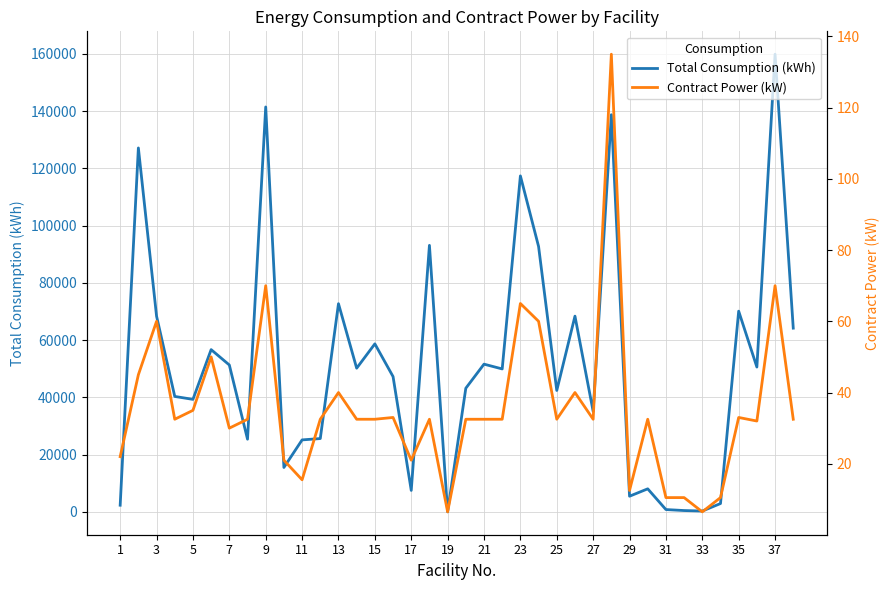

The Contract Power (kW) series shows 15.3 at 23. True or false?

False